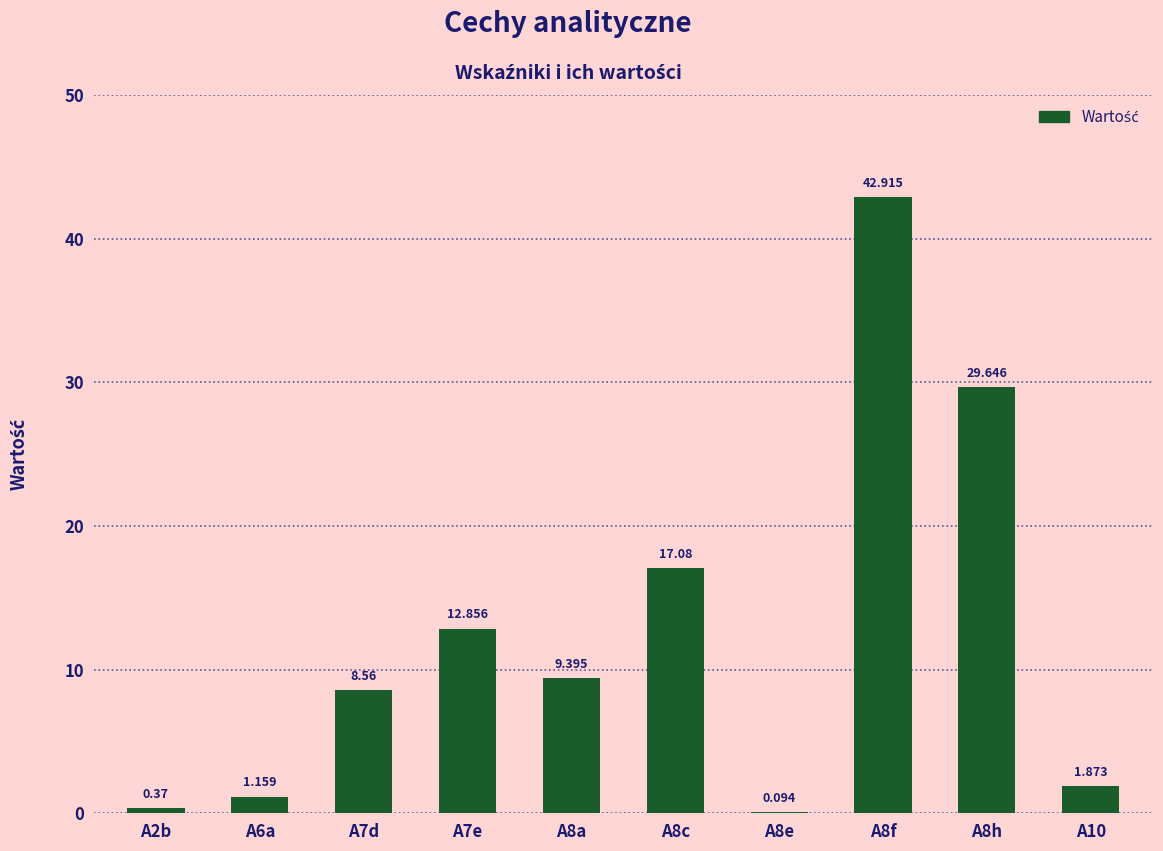

What is the ratio of the value at A7e to the value at A8h?

0.4